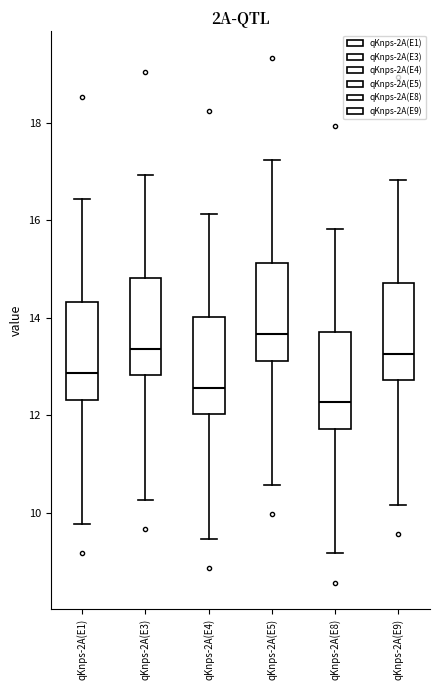

Which box's median line is the lowest?

qKnps-2A(E8)